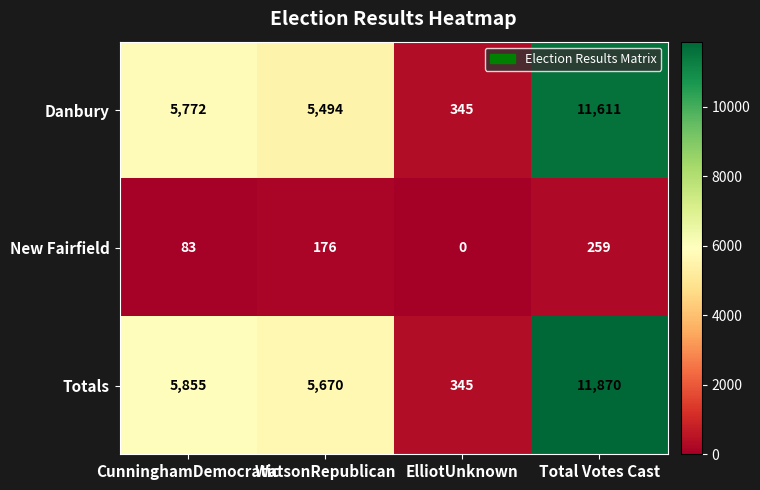

What is the approximate value of New Fairfield at CunninghamDemocratic, to the nearest 50?

100